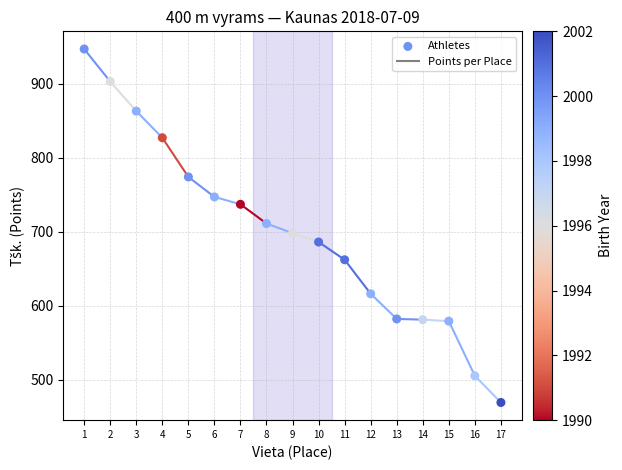

What is the range of X values (max minus min)?

16